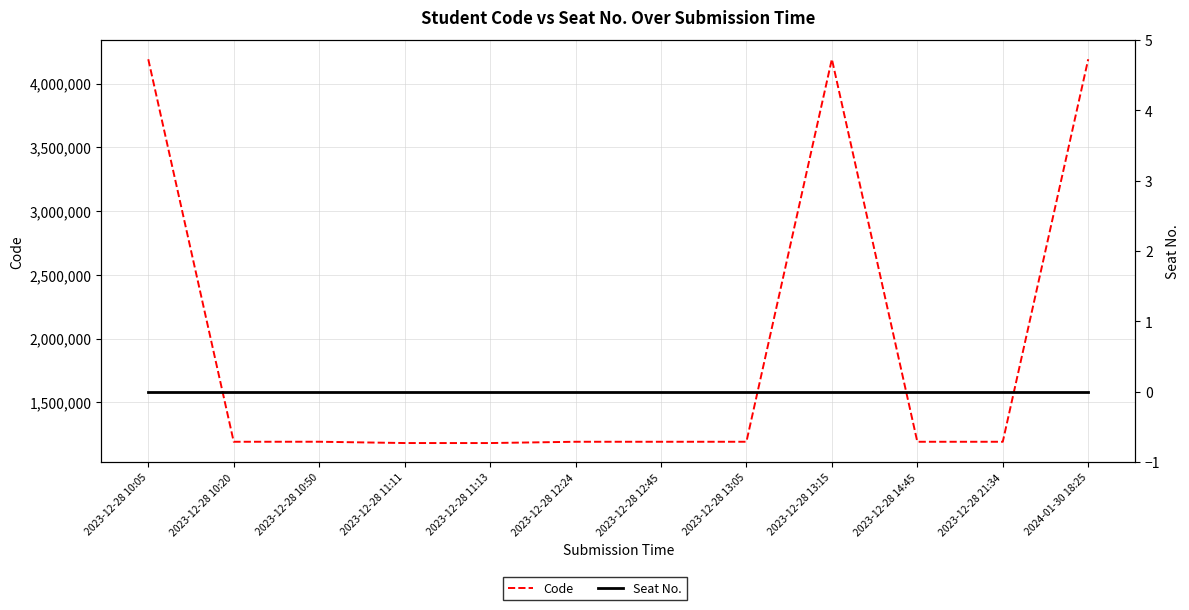

Read the Code value at 2023-12-28 12:45, to the nearest 10.

1190120